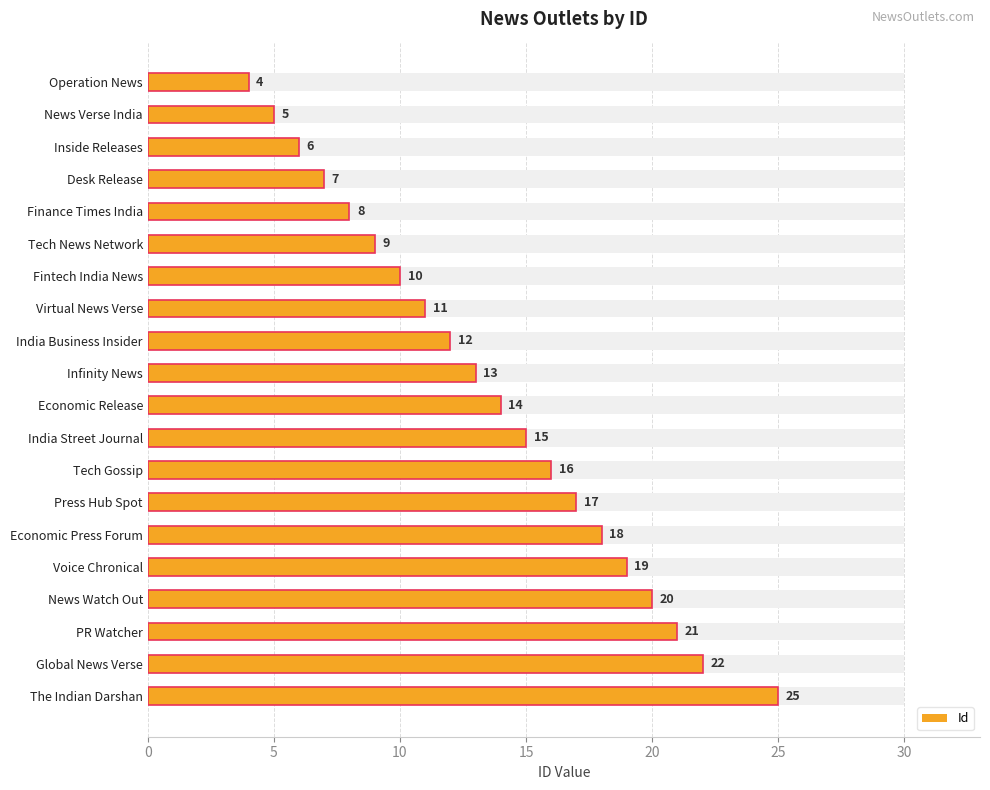

Are the bars grouped side by side (vs. stacked)?

No